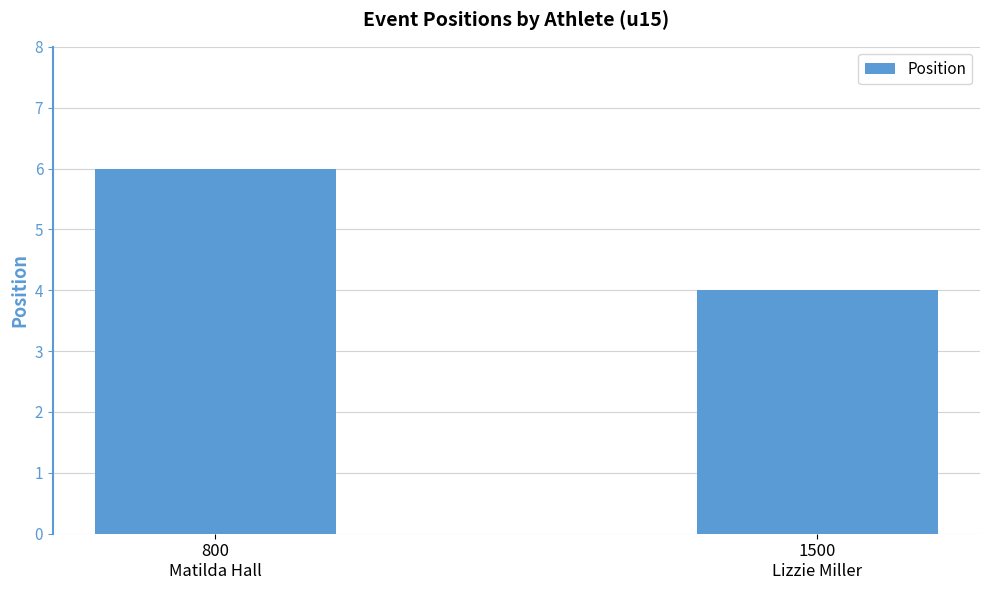

What is the difference between the values at 1500
Lizzie Miller and 800
Matilda Hall?

2